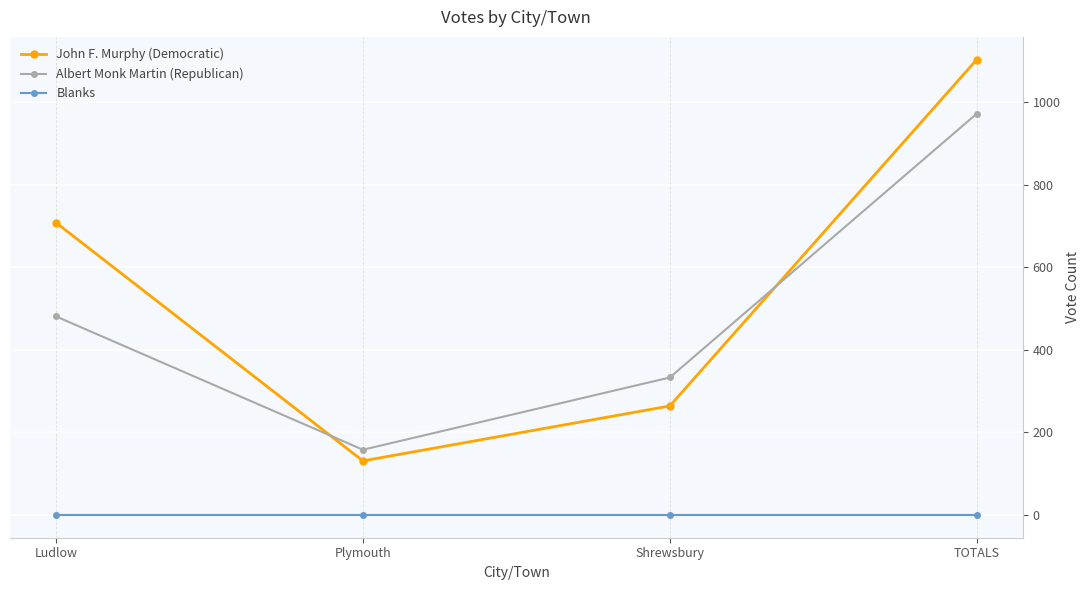

Which series has the largest range (max minus min)?

John F. Murphy (Democratic)